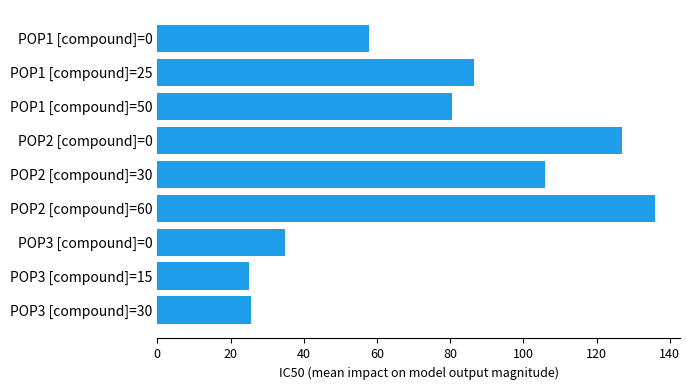

True or false: the data shows 148.9 at POP1 [compound]=25.

False